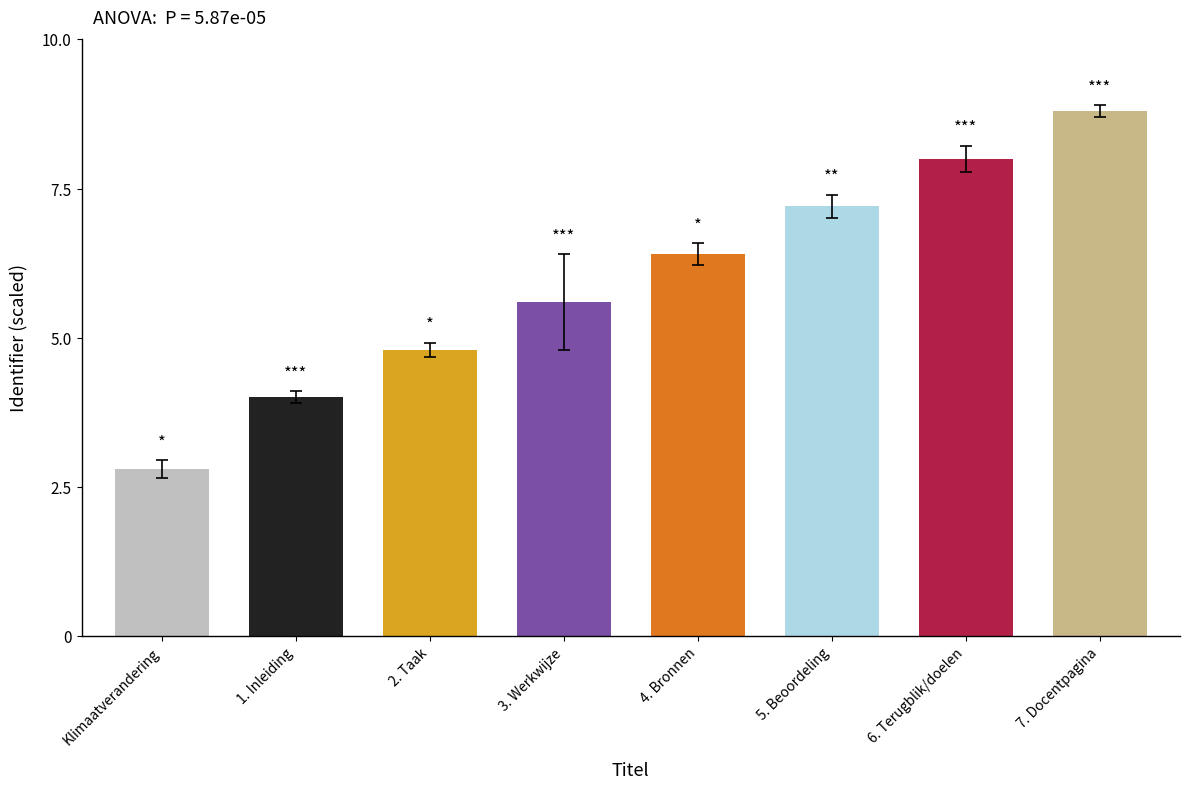

Between 7. Docentpagina and 6. Terugblik/doelen, which is larger?

7. Docentpagina